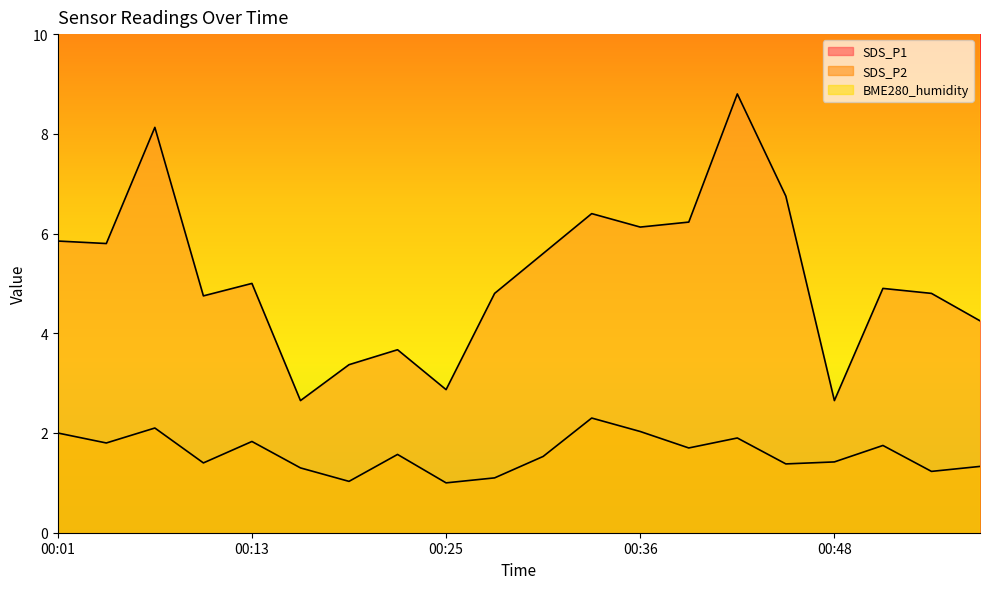

Where is SDS_P2 nearest to the value 1?

00:25